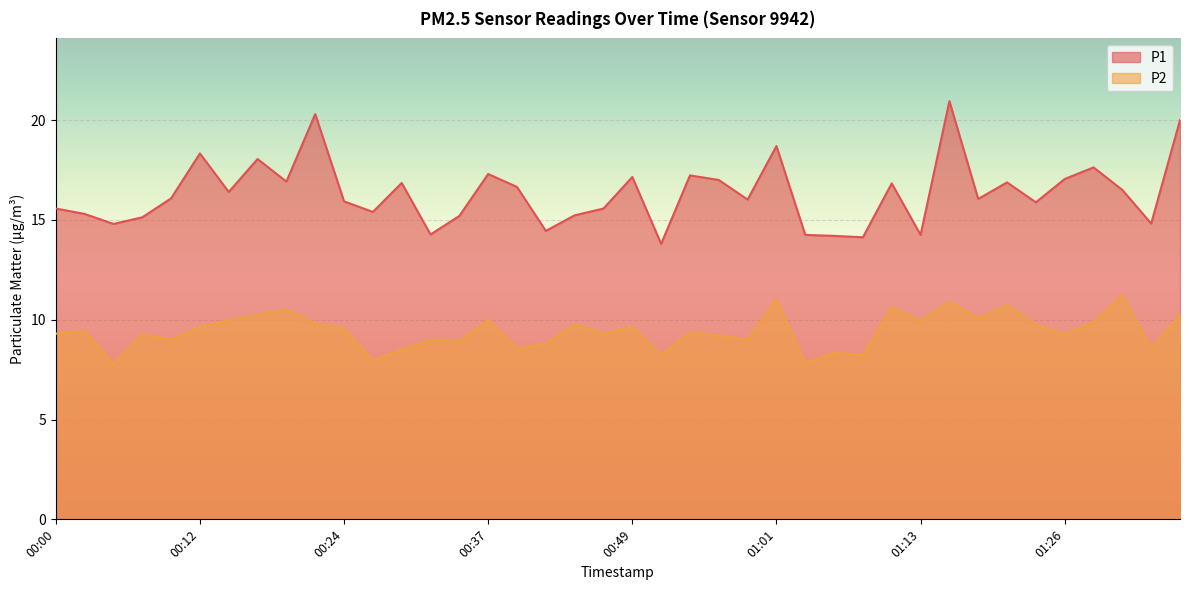

What is the label of the 30th point from the right?

00:24